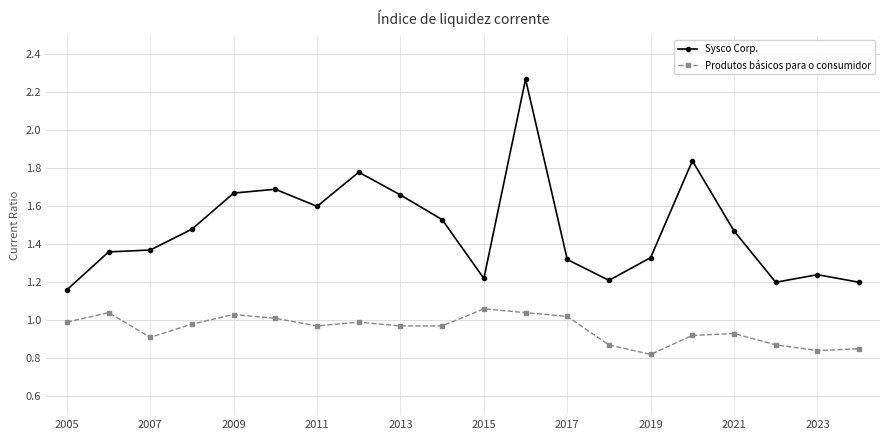

What is the sum of all Produtos básicos para o consumidor values?

19.1